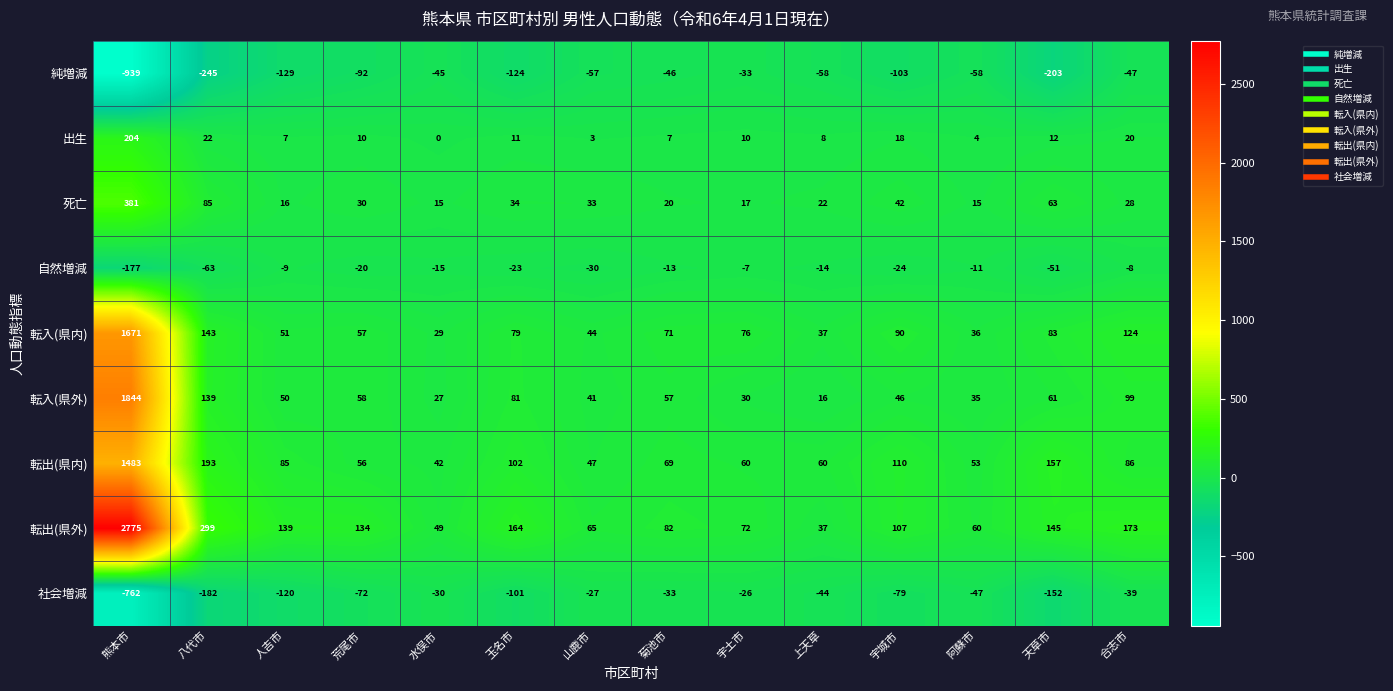

True or false: 死亡 has a value of 32 at 菊池市.

False